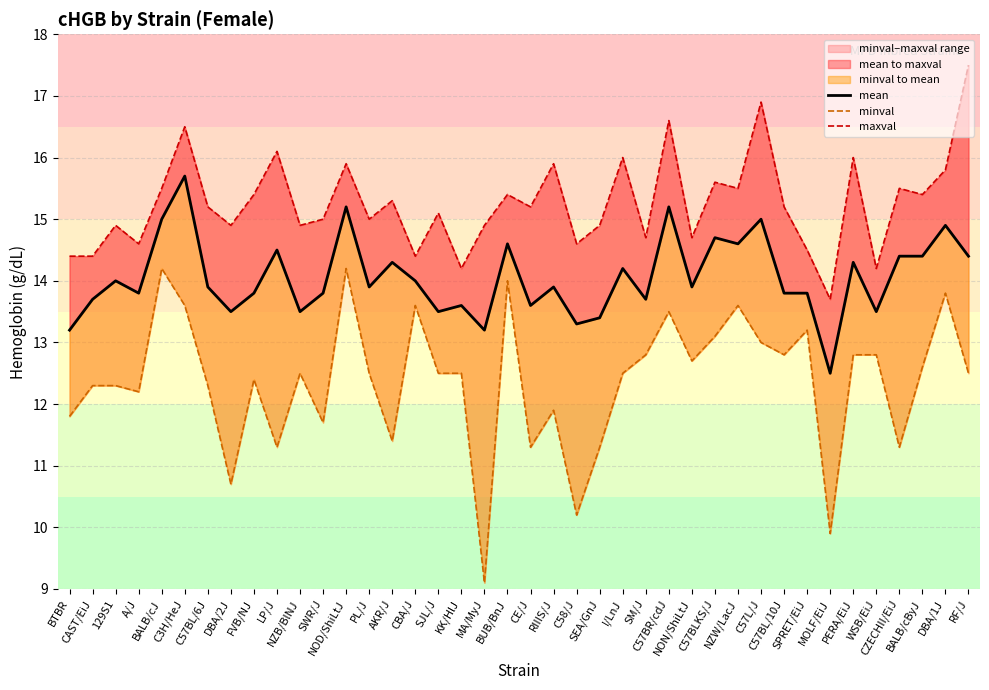

Rank the series by their average value, from highest to lowest.

maxval, mean, minval